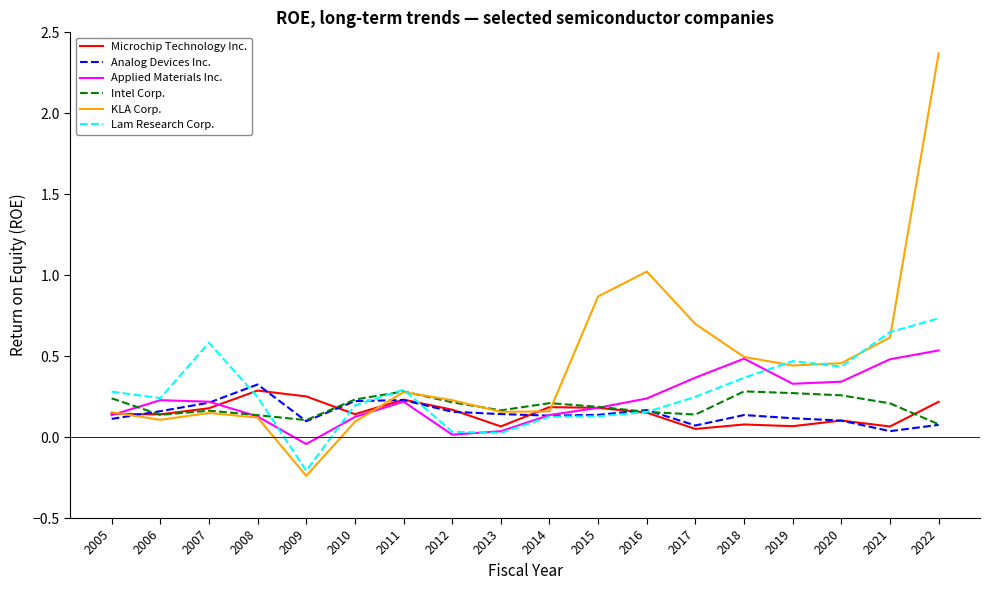

True or false: KLA Corp. has a value of 0.5 at 2018.

True